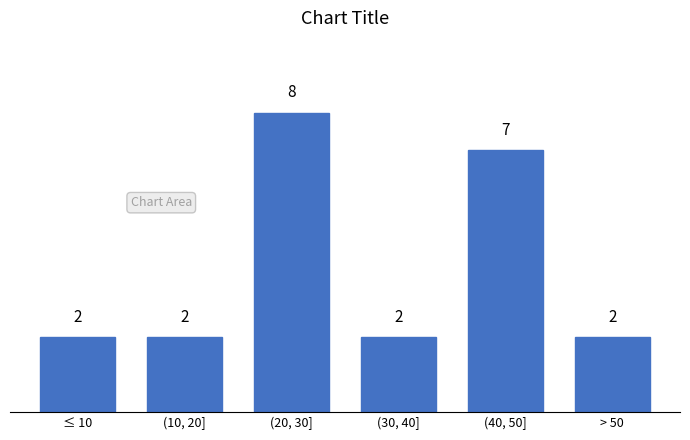

Reading left to right, transcribe all the data shown in this chart.

2	2	8	2	7	2